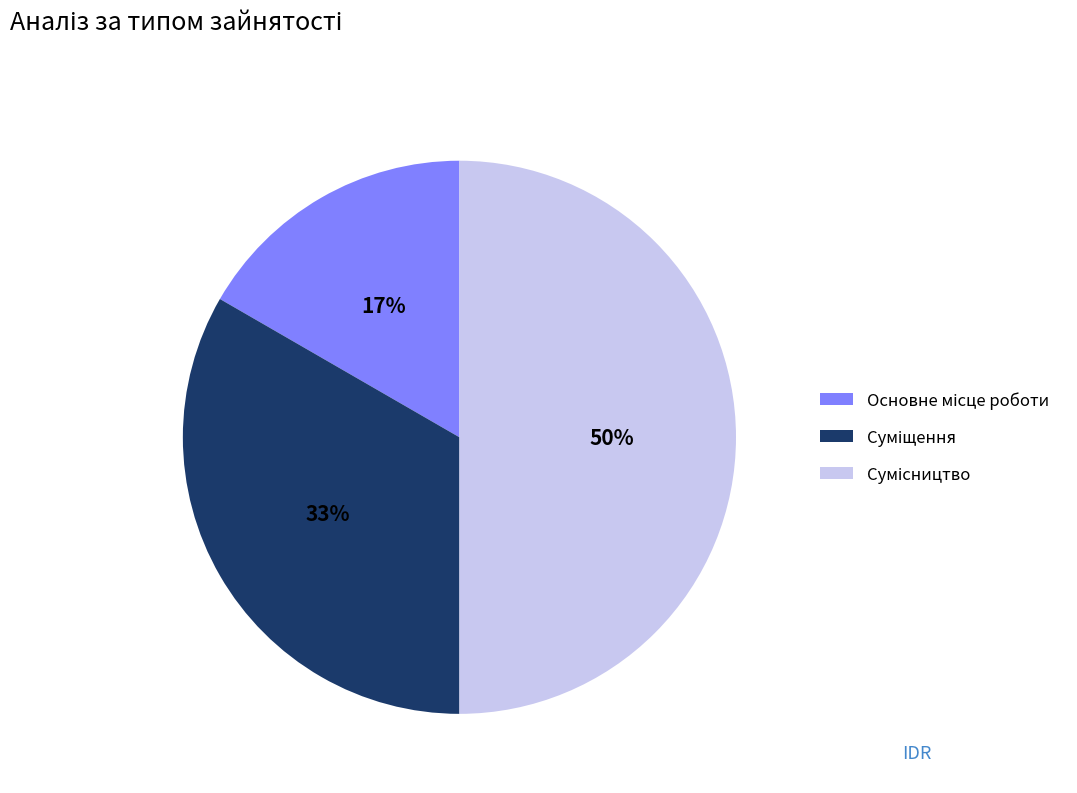

To the nearest percent, what is the average slice percentage?

33%